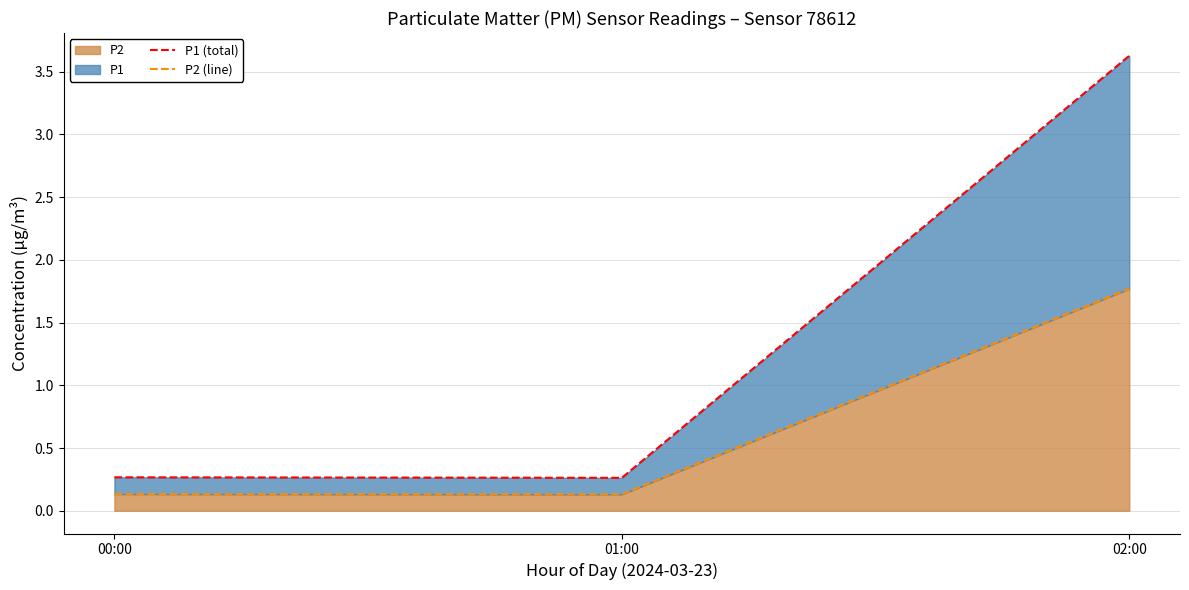

What is the difference between the maximum and minimum values in the P1 (total) series?

3.4